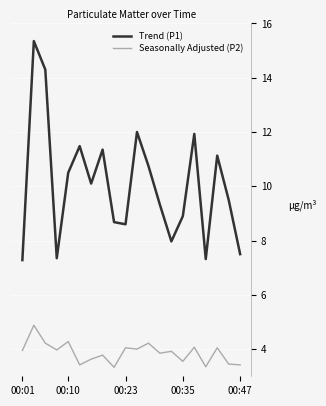

Which series has the widest spread of values?

Trend (P1)